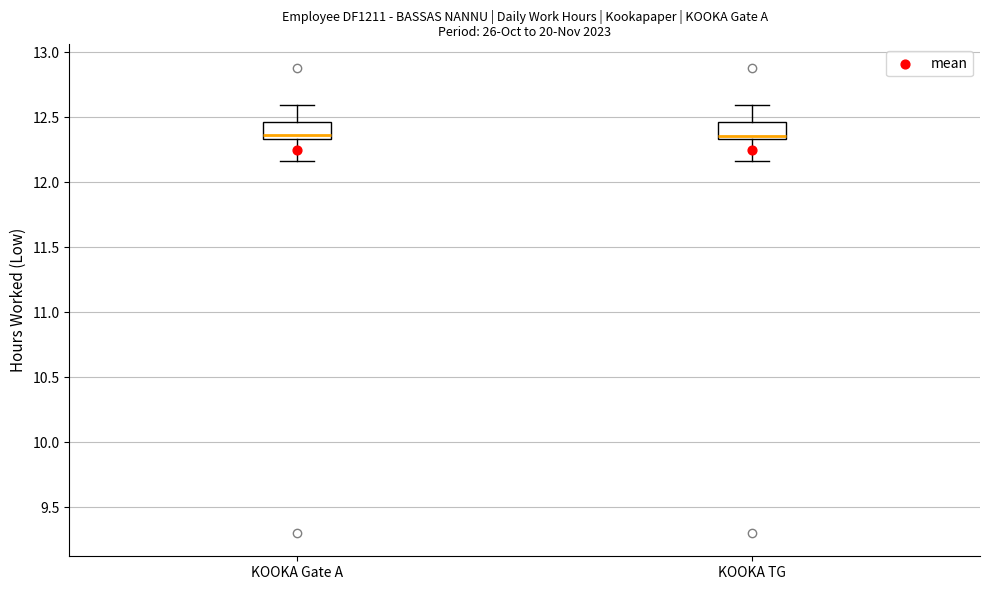

Reading left to right, read every box against the y-axis: the position of its median line, the range the box covers, and the ends of its whiskers. The values are not printed on the chart, so give them approximately, as read against the axis.

KOOKA Gate A: median 12.35 (just above the box's lower edge), box 12.35 to 12.45, whiskers 12.15 to 12.60
KOOKA TG: median 12.35 (just above the box's lower edge), box 12.35 to 12.45, whiskers 12.15 to 12.60